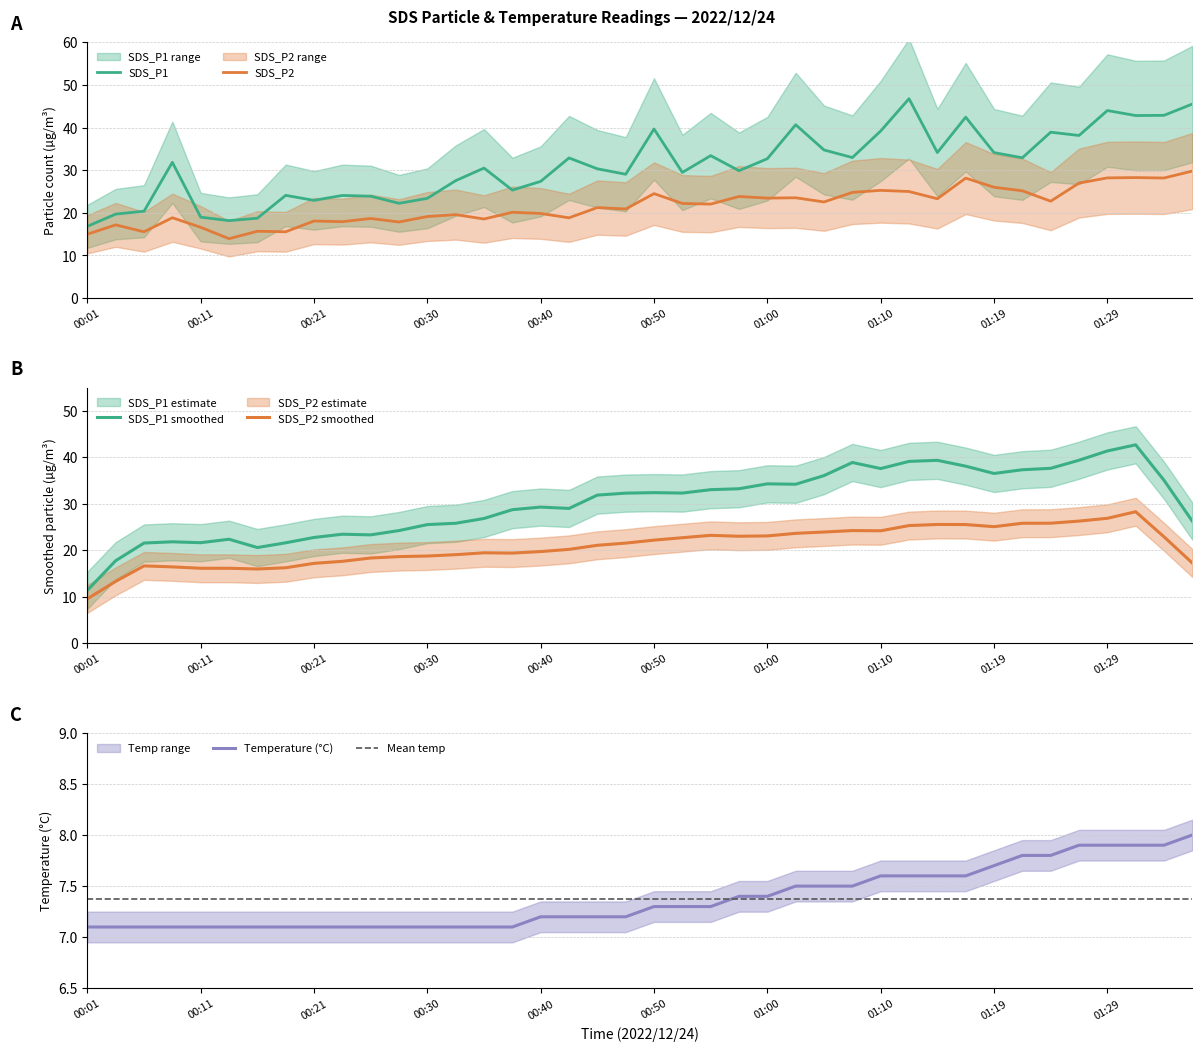

What is the minimum value for Temp?

7.1